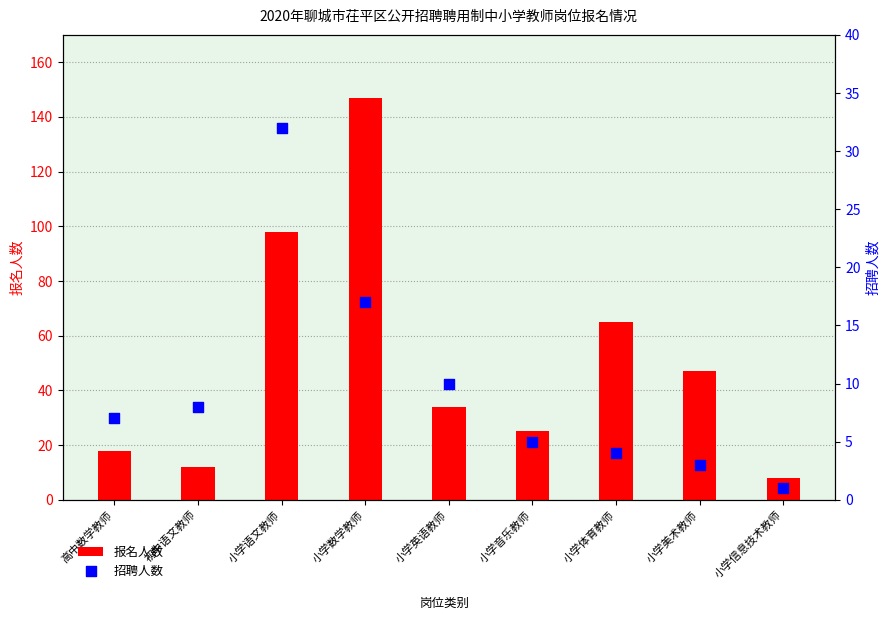

What is the total value across all series at 小学英语教师?

44